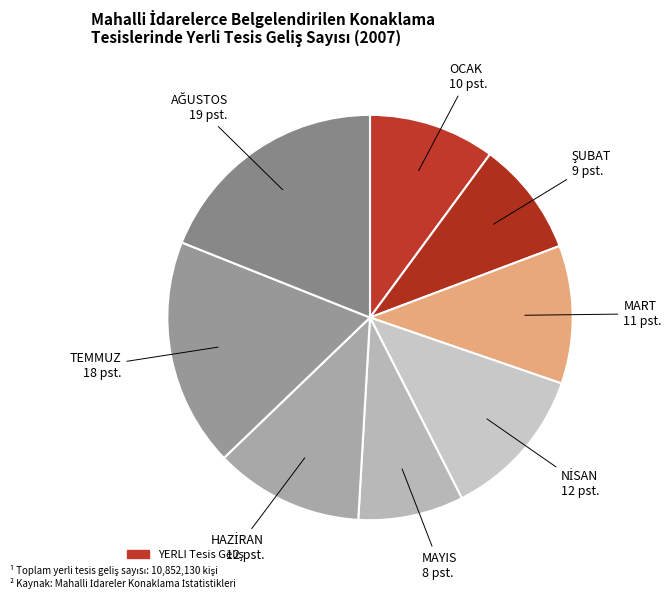

Count the number of slices in the pie.

8